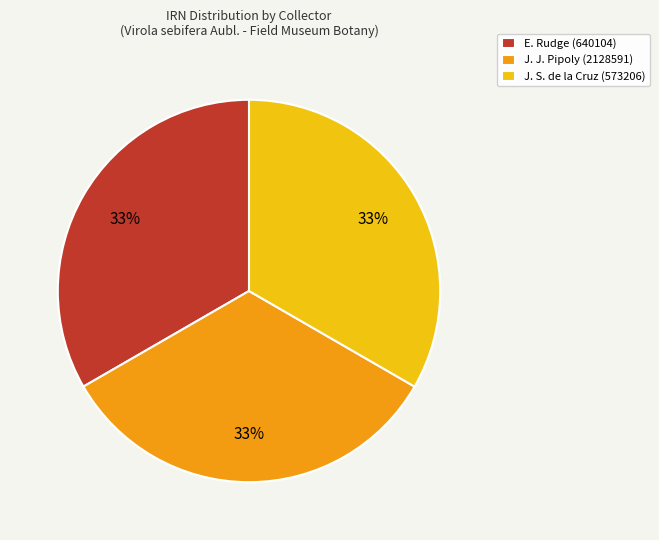

Does any single category account for the majority?

No